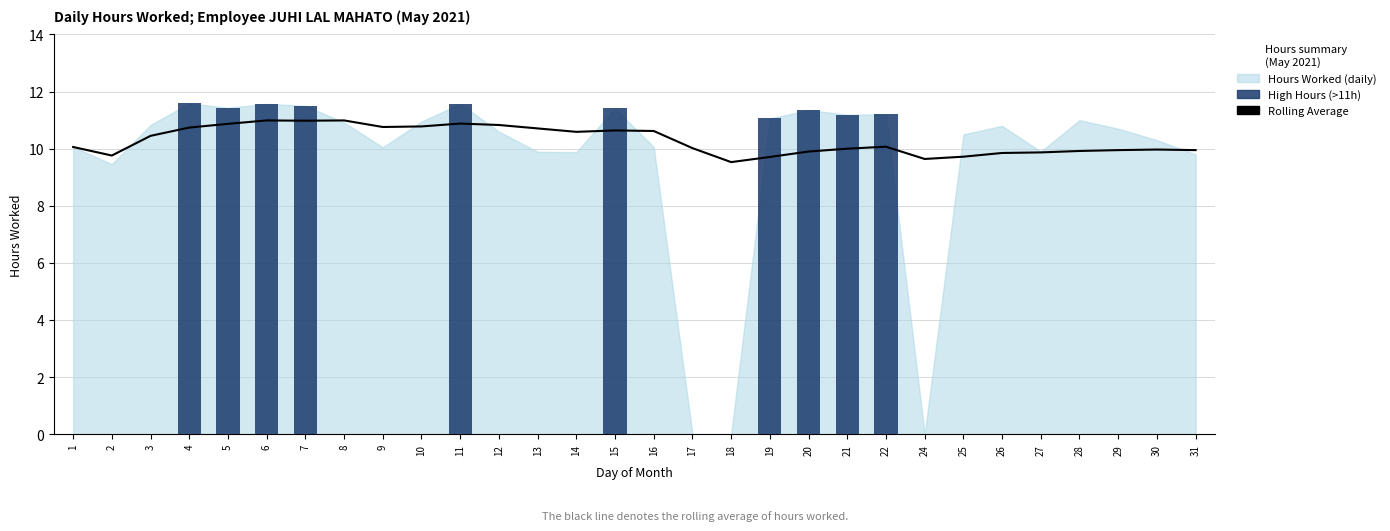

What is the sum of all High Hours (>11h) values?

113.9